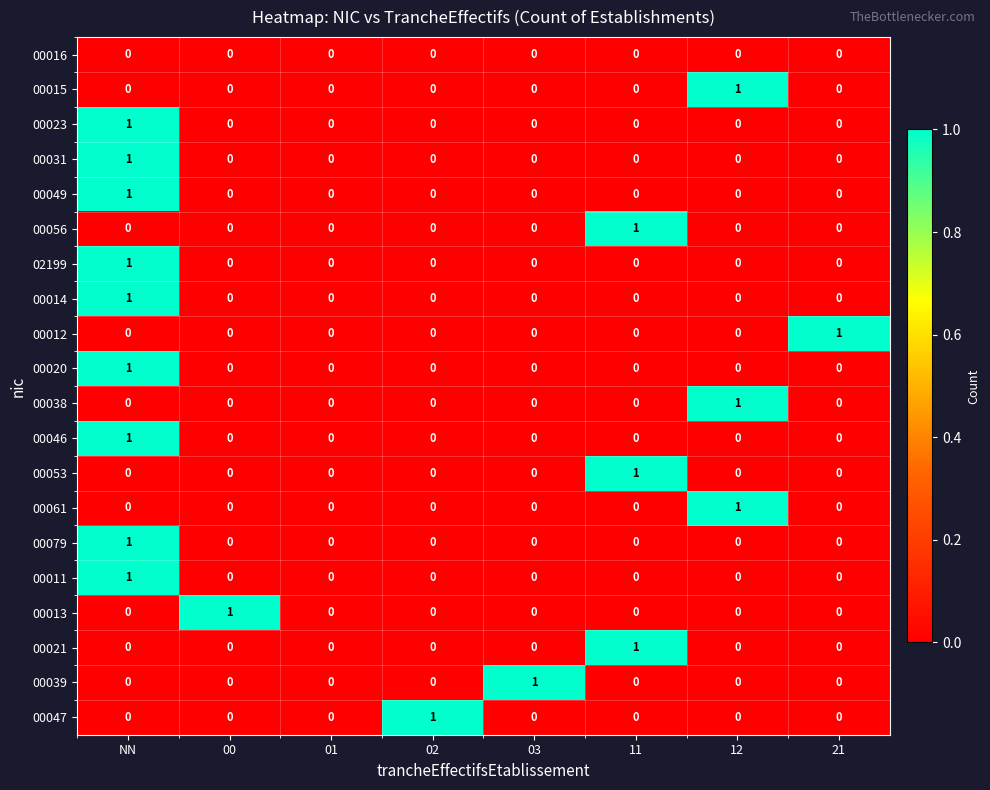

Is it true that 00039 equals 0 at 11?

True